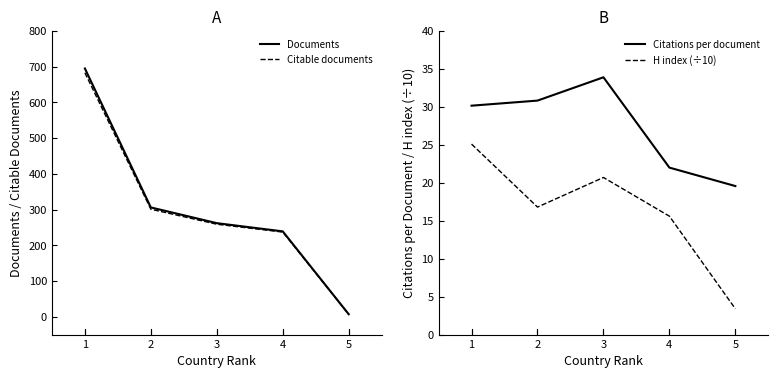

Reading left to right, extract all data points from this chart.

Documents: 695.0	306.0	262.0	239.0	7.0
Citable documents: 683.0	301.0	259.0	237.0	7.0
Citations per document: 30.2	30.8	33.9	22.0	19.6
H index (÷10): 25.1	16.8	20.7	15.6	3.4